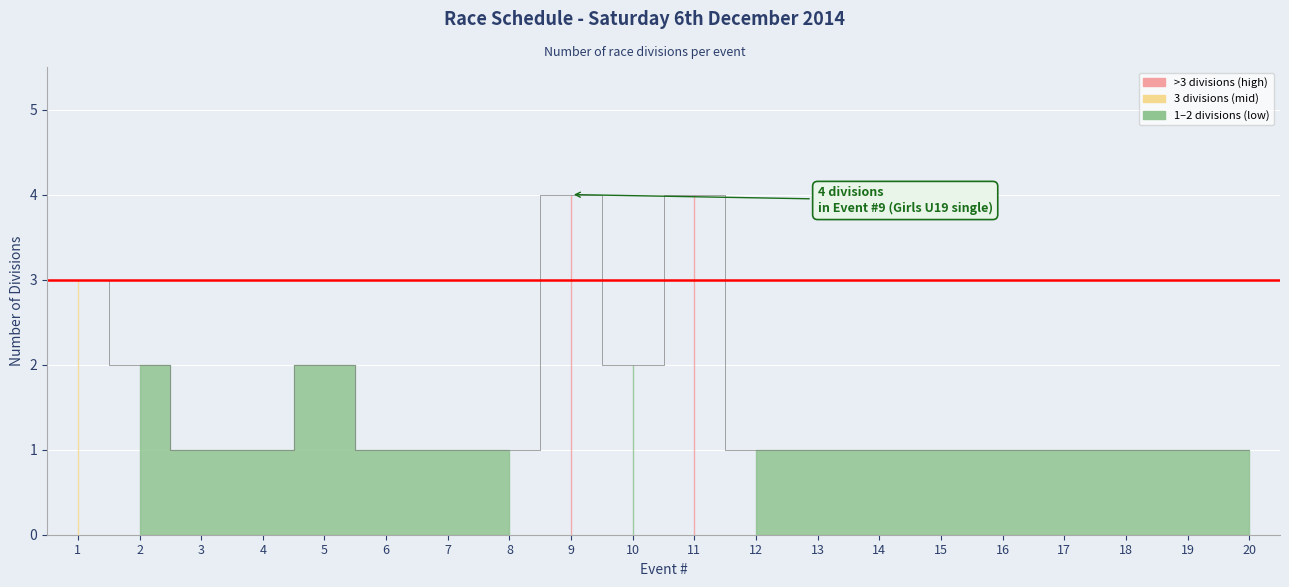

How many lines are shown in the chart?

1